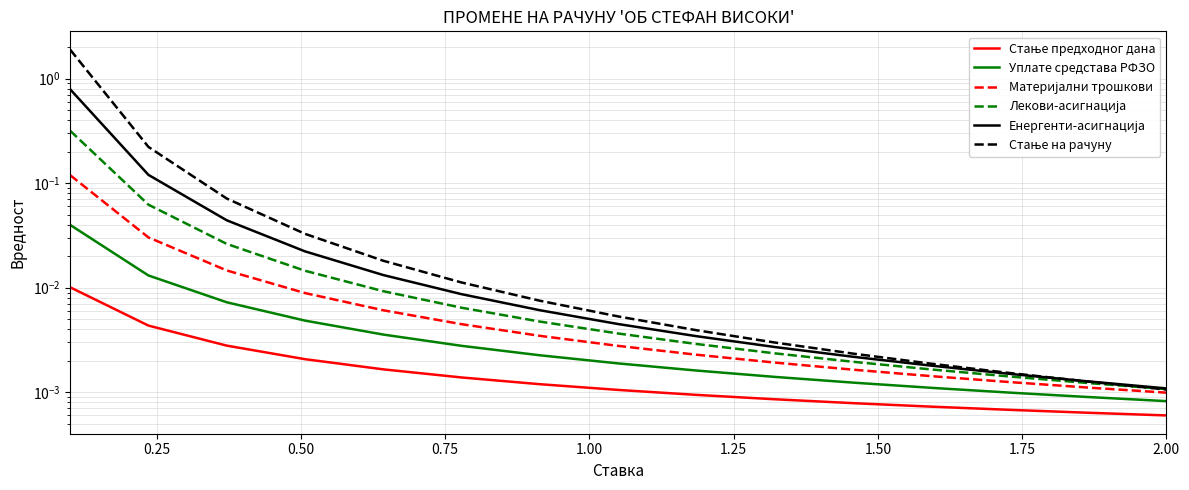

The Стање предходног дана series shows 0.0 at 1.75. True or false?

True